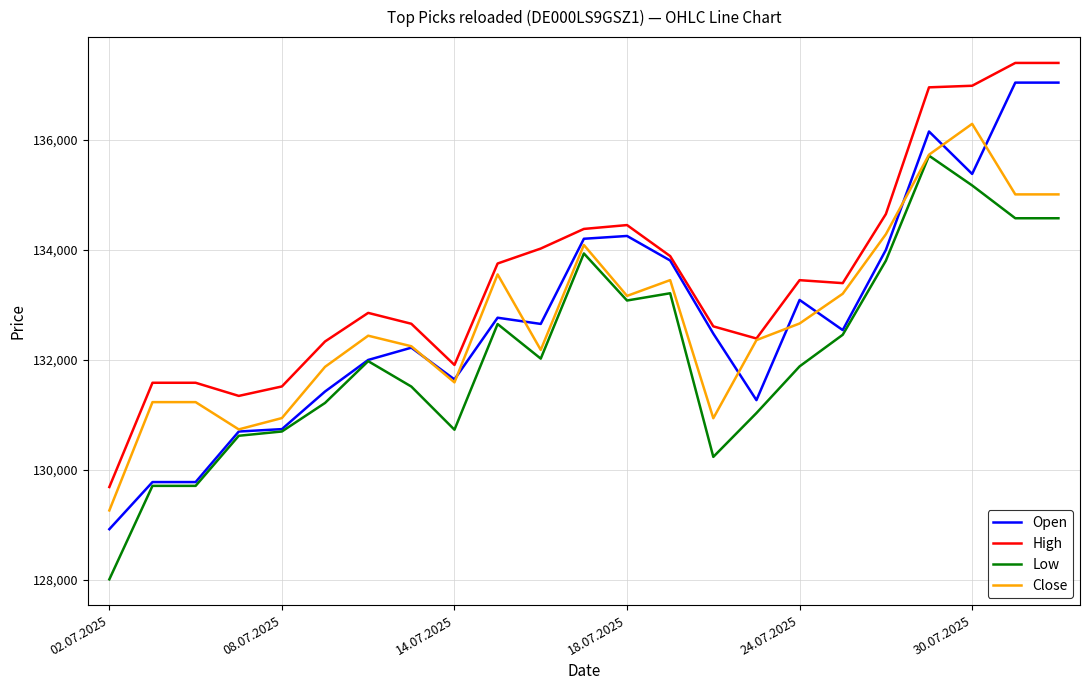

What is the maximum value for Low?

135714